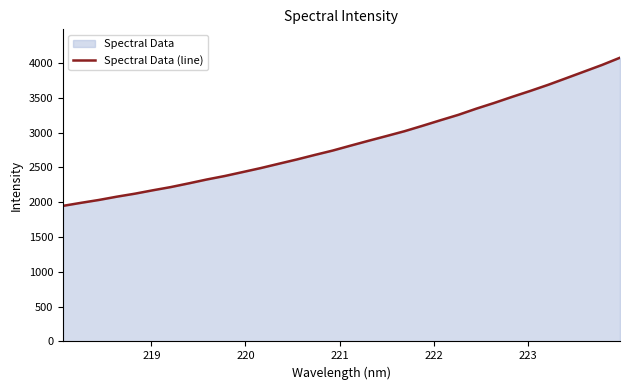

What is the greatest value displayed?

4076.3